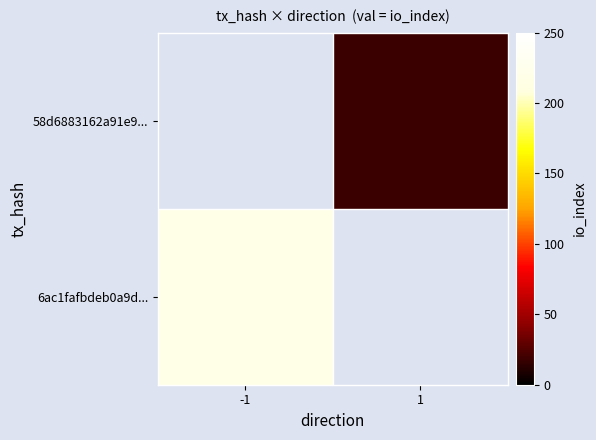

Rank the series by their maximum value, from highest to lowest.

6ac1fafbdeb0a9d..., 58d6883162a91e9...